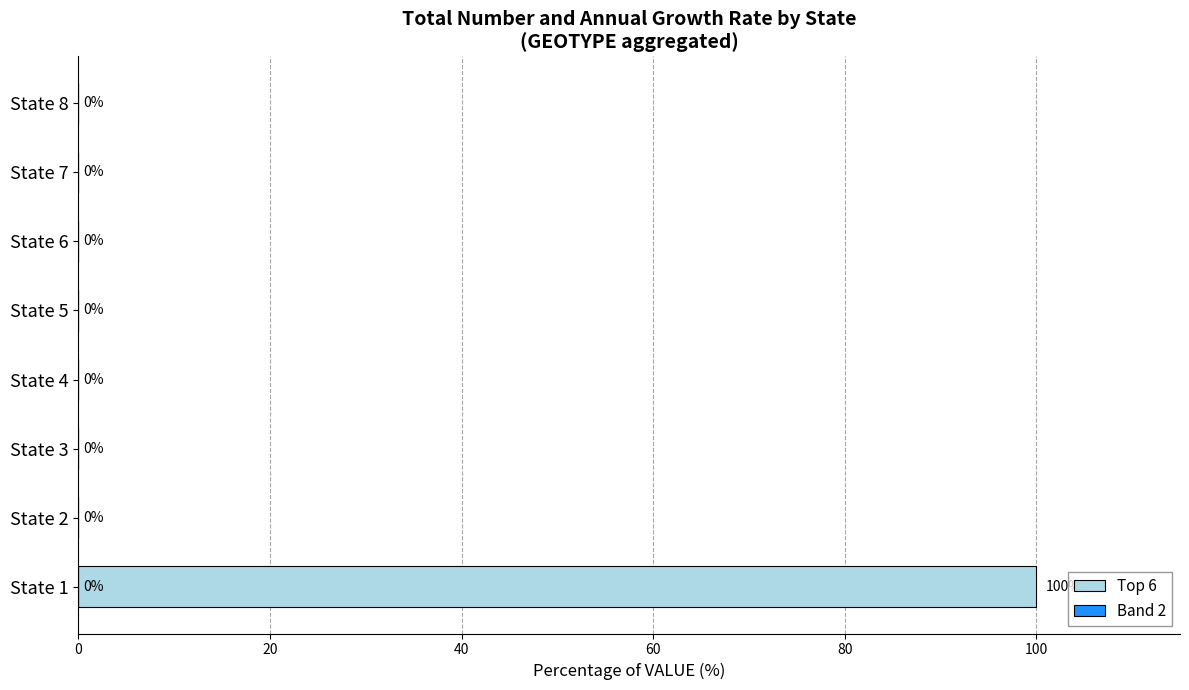

Are the bars grouped side by side (vs. stacked)?

No